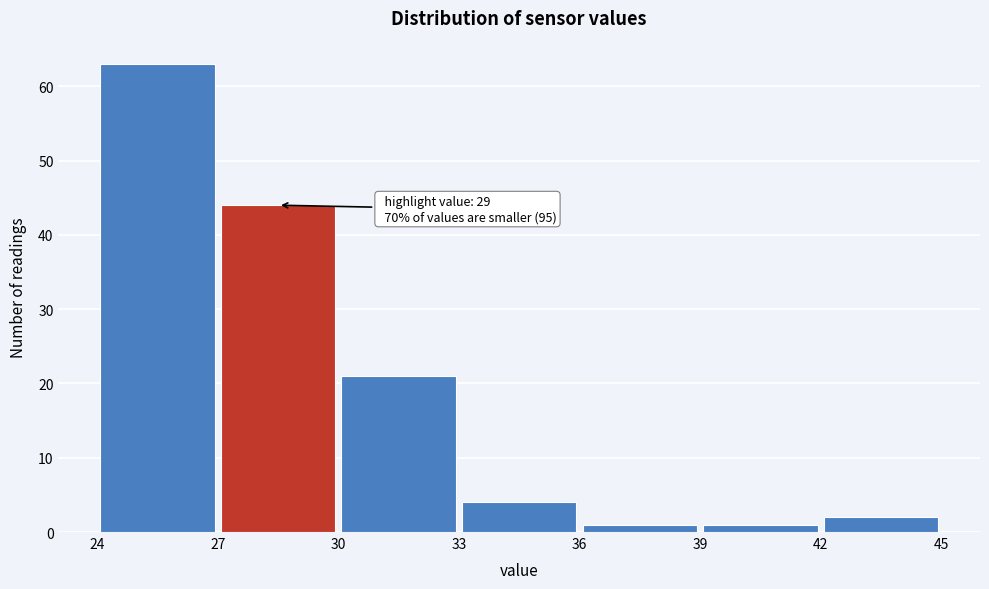

Which range on the x-axis has the tallest bar?

24 to 27